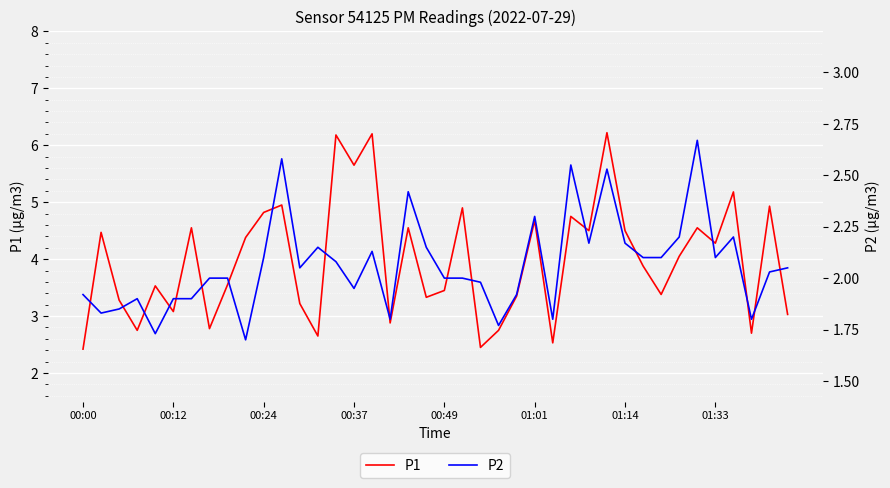

The value of P1 at 17 is 5.0. True or false?

False